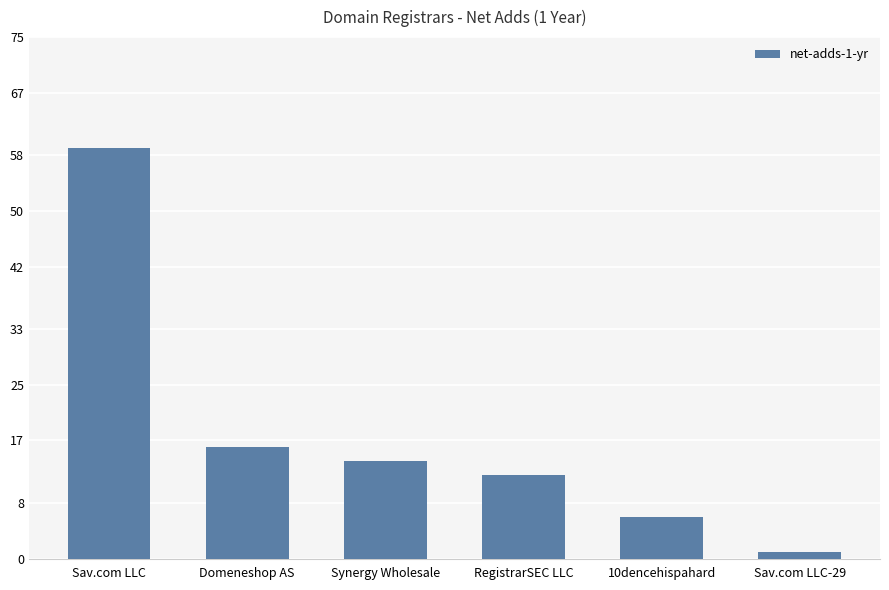

Rank the categories by value from highest to lowest.

Sav.com LLC, Domeneshop AS, Synergy Wholesale, RegistrarSEC LLC, 10dencehispahard, Sav.com LLC-29